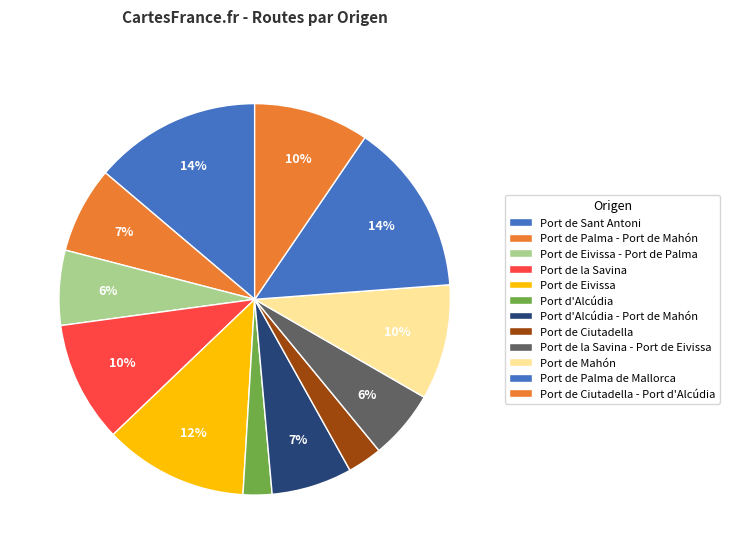

Count the number of slices in the pie.

12